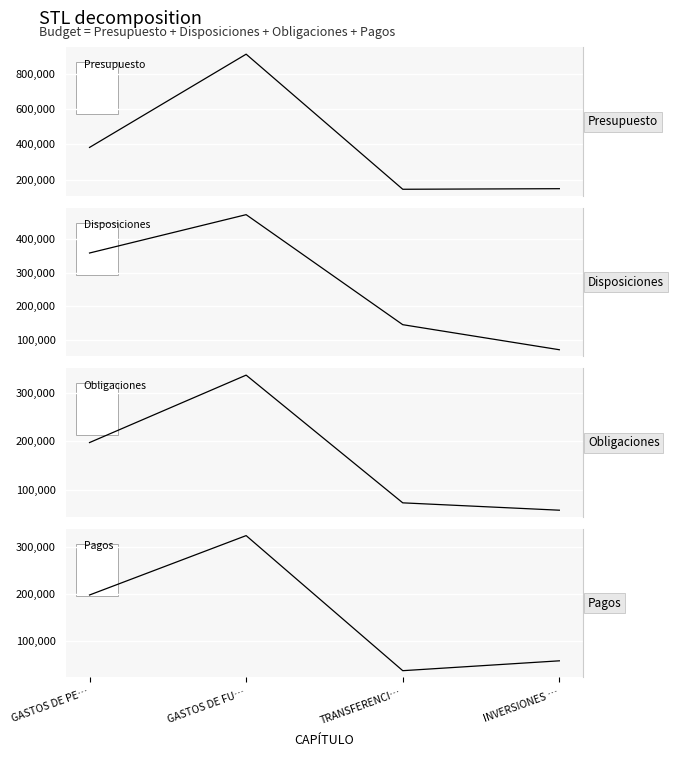

Which series has the largest total across all categories?

Presupuesto